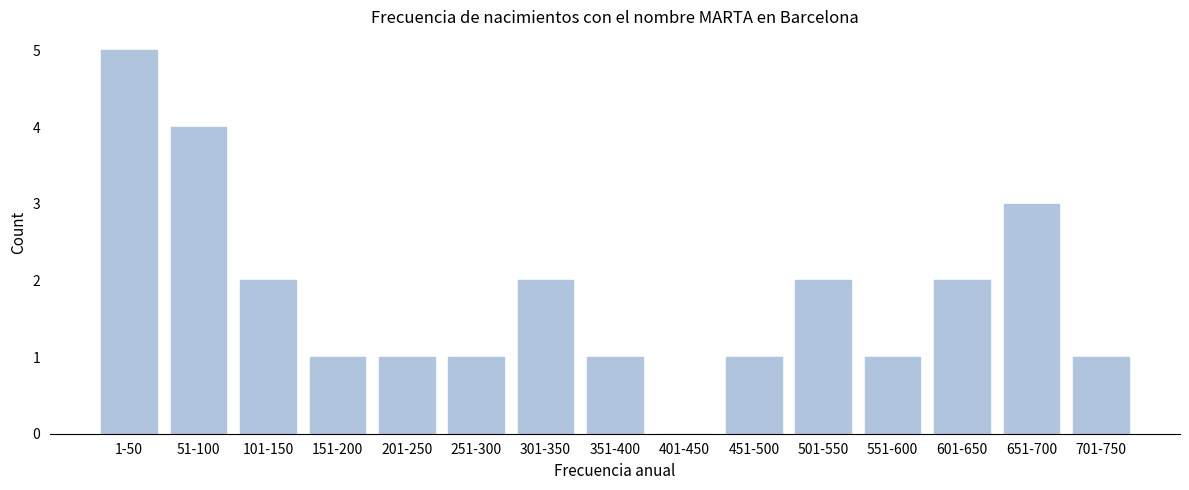

Reading right to left, what are all the values shown in this chart?

701-750=1	651-700=3	601-650=2	551-600=1	501-550=2	451-500=1	401-450=0	351-400=1	301-350=2	251-300=1	201-250=1	151-200=1	101-150=2	51-100=4	1-50=5